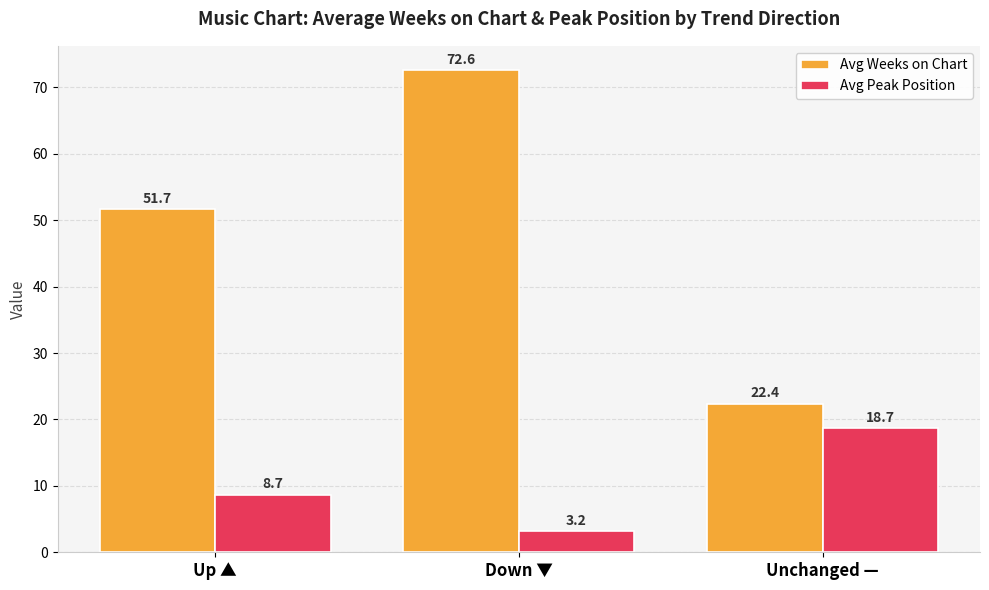

Where does the Avg Peak Position series first go above 8?

Up ▲